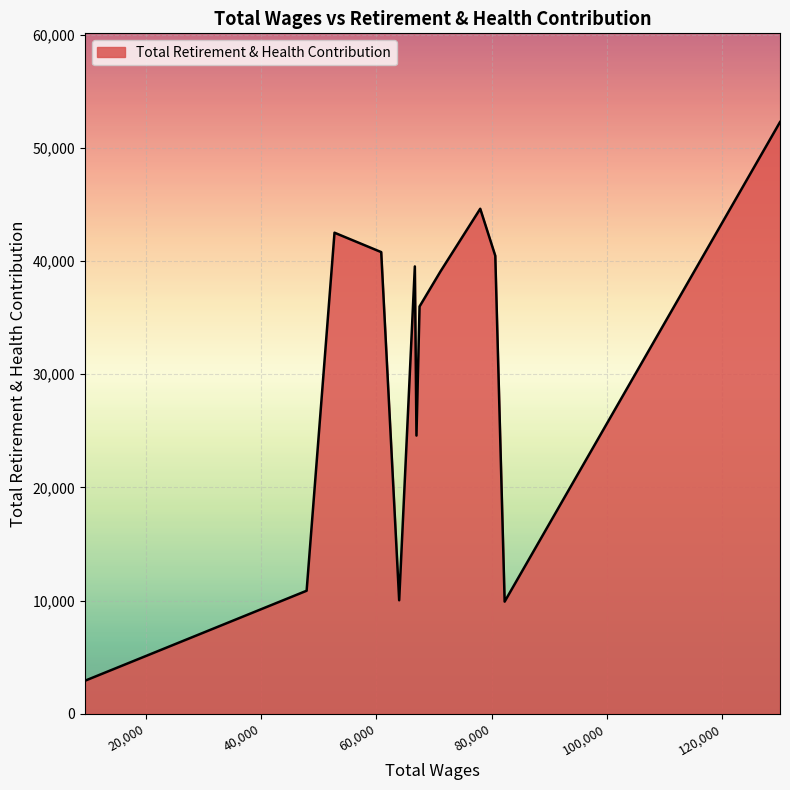

How many interior local peaks (higher than both neighbors) does the data have?

3